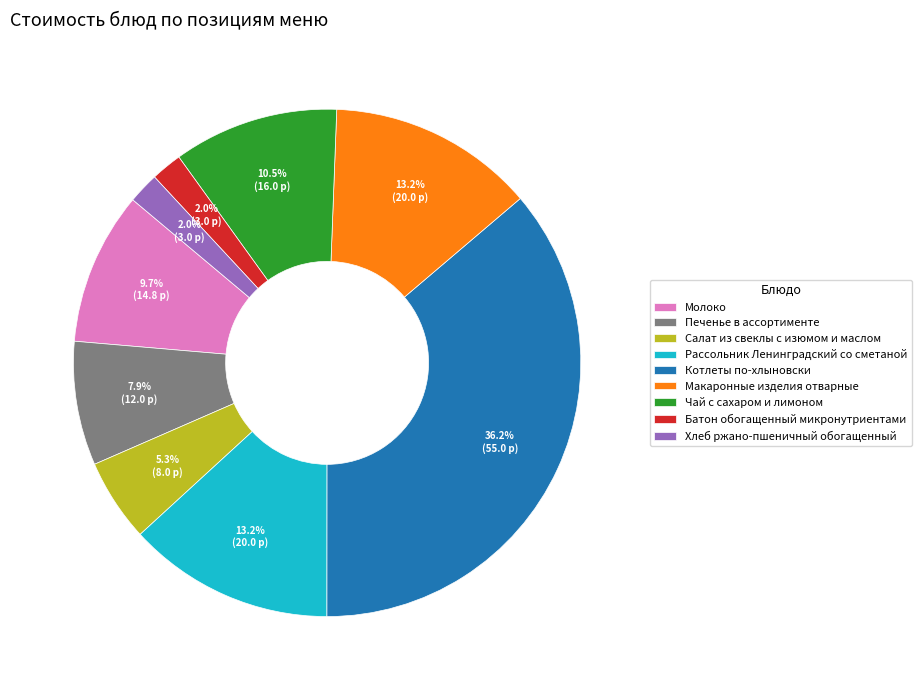

How much of the chart is everything except Салат из свеклы с изюмом и маслом?

94.7%